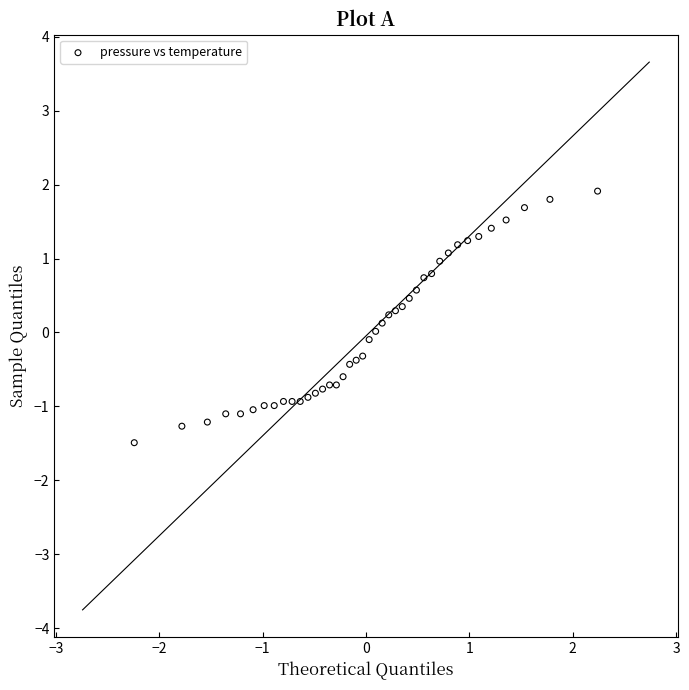

What is the range of X values (max minus min)?

4.5